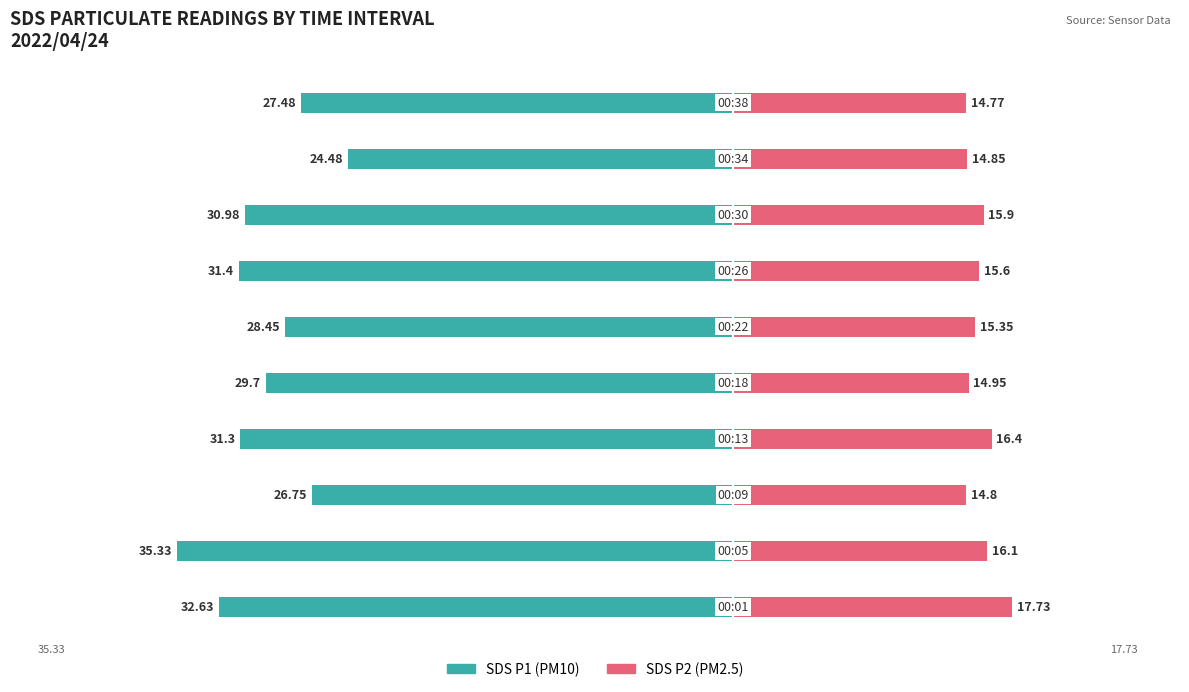

Reading right to left, extract all data points from this chart.

SDS_P1: 9=-27.5	8=-24.5	7=-31.0	6=-31.4	5=-28.4	4=-29.7	3=-31.3	2=-26.8	1=-35.3	0=-32.6
SDS_P2: 9=14.8	8=14.8	7=15.9	6=15.6	5=15.3	4=14.9	3=16.4	2=14.8	1=16.1	0=17.7